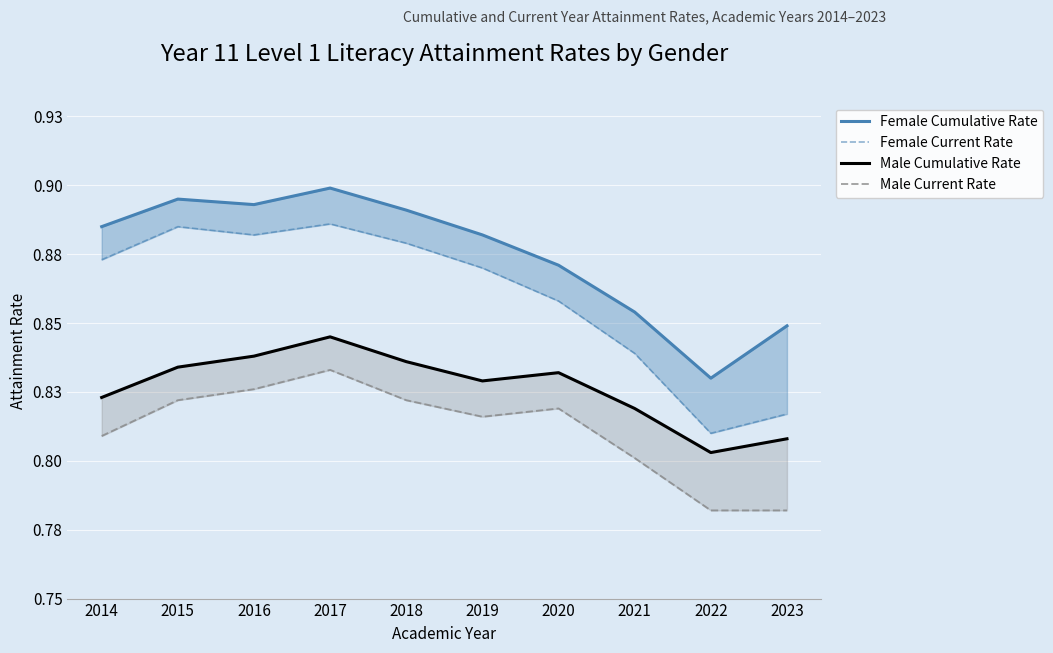

At which category does Female Current Rate reach its first local peak?

2015